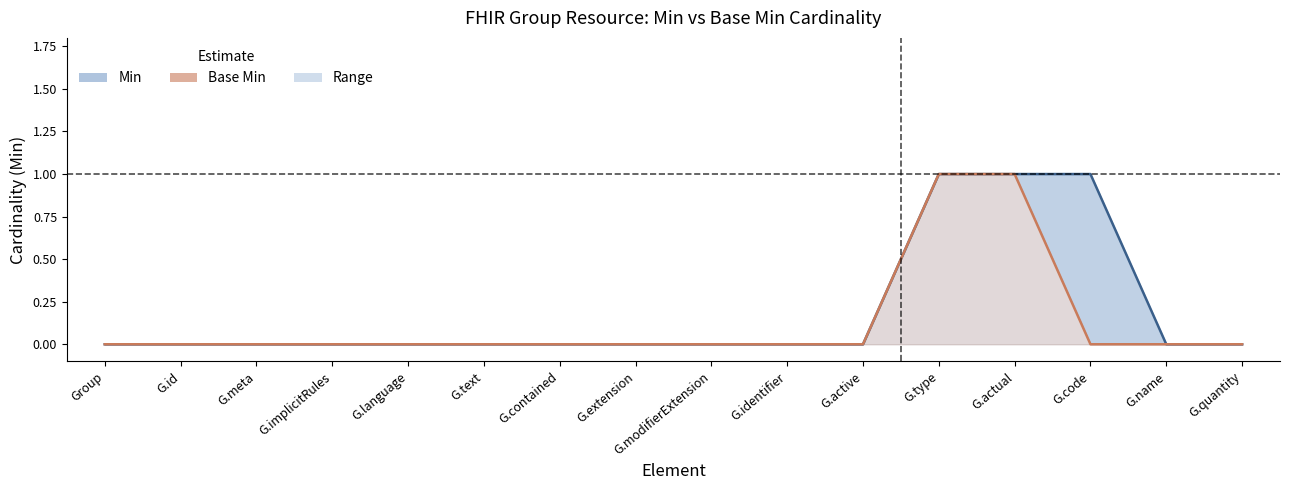

Which series changed the most between G.modifierExtension and G.type?

Min